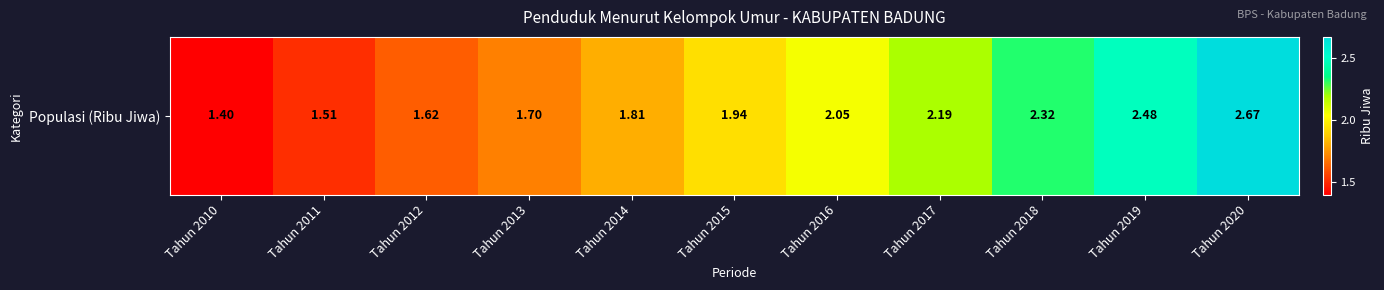

How many series are shown in this chart?

1